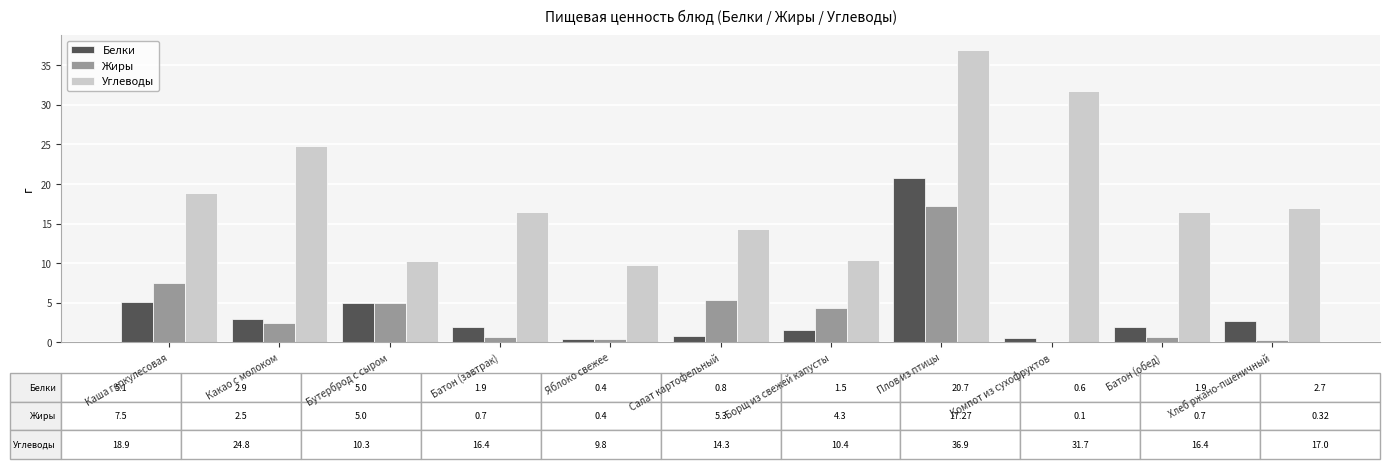

Which series has the widest spread of values?

Углеводы